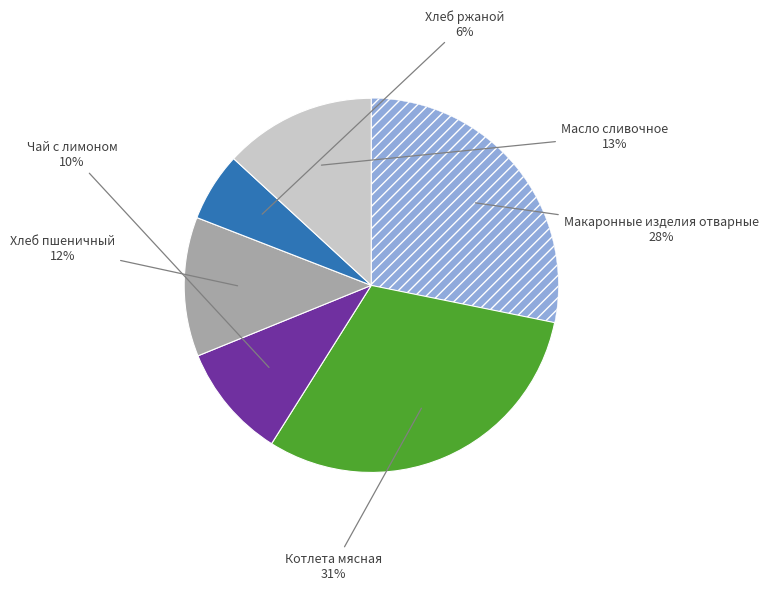

To the nearest percent, what is the average slice percentage?

17%